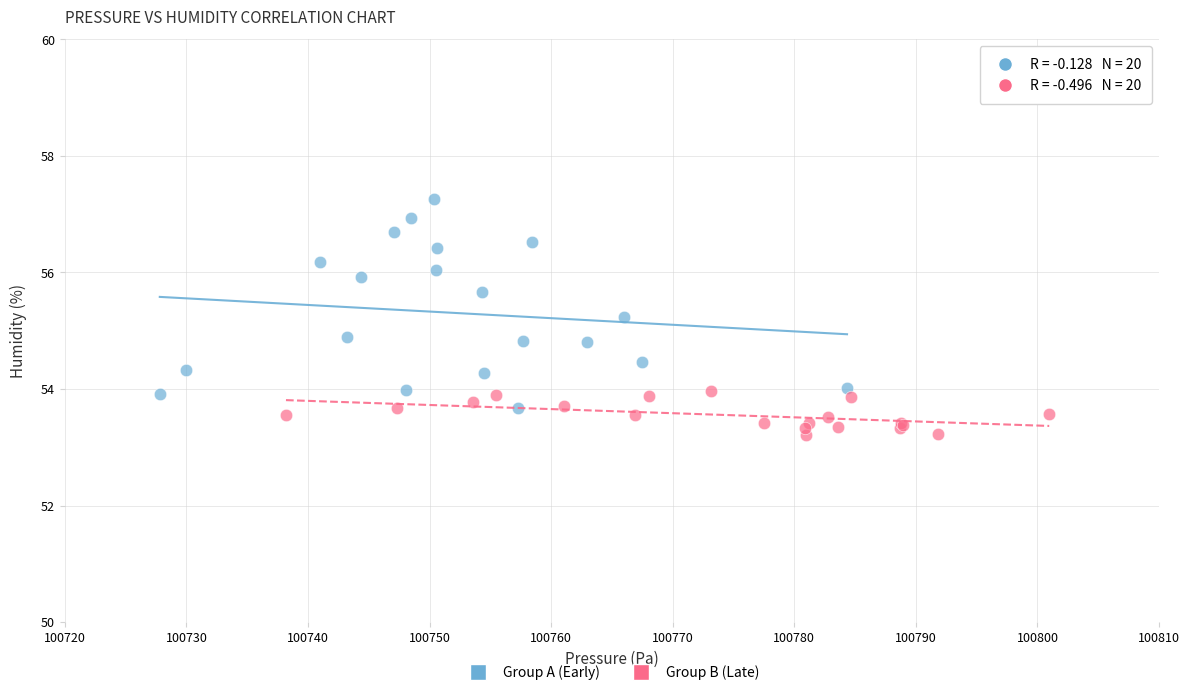

Which series contains the highest Y value?

Group A (Early)